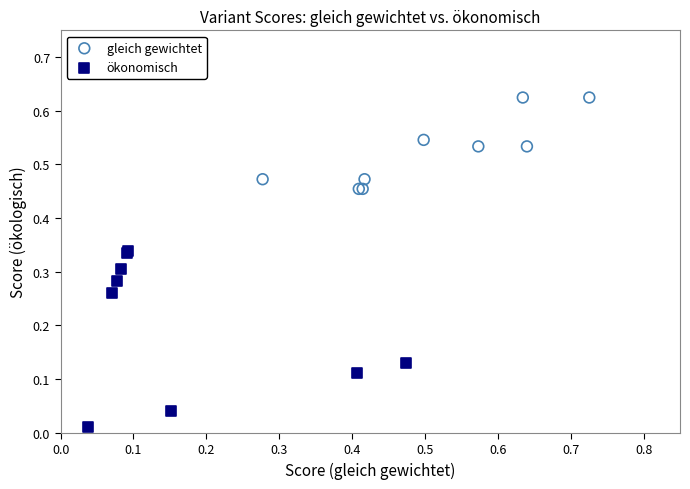

What are all the series names shown in the legend?

gleich gewichtet, ökonomisch